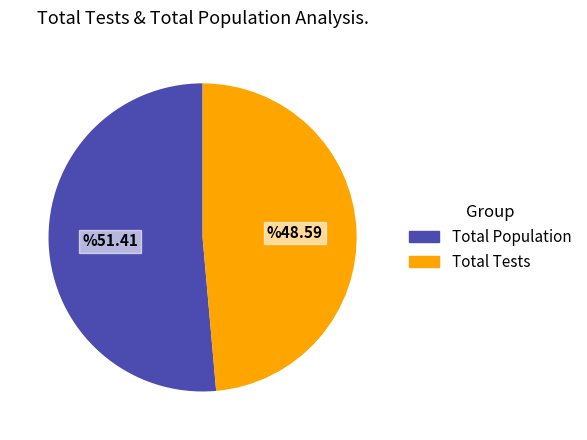

Is there a majority slice in this chart?

Yes